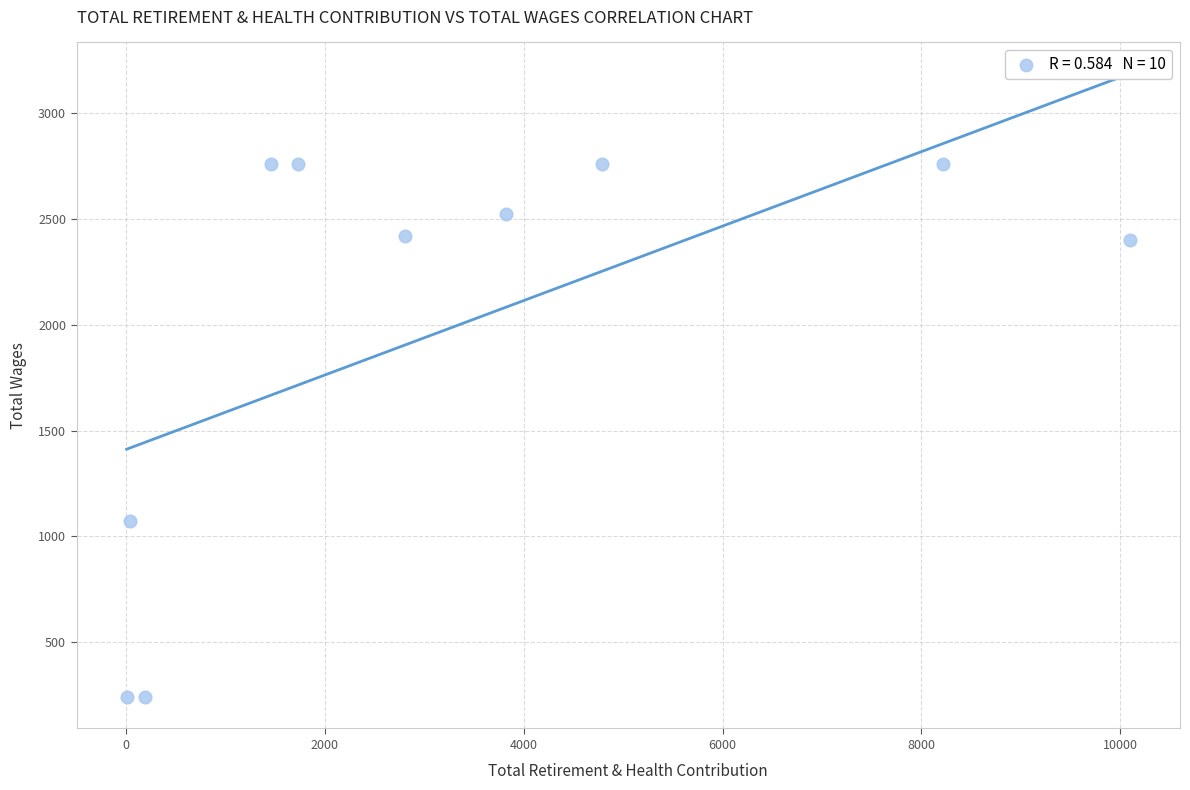

What is the range of X values (max minus min)?

10087